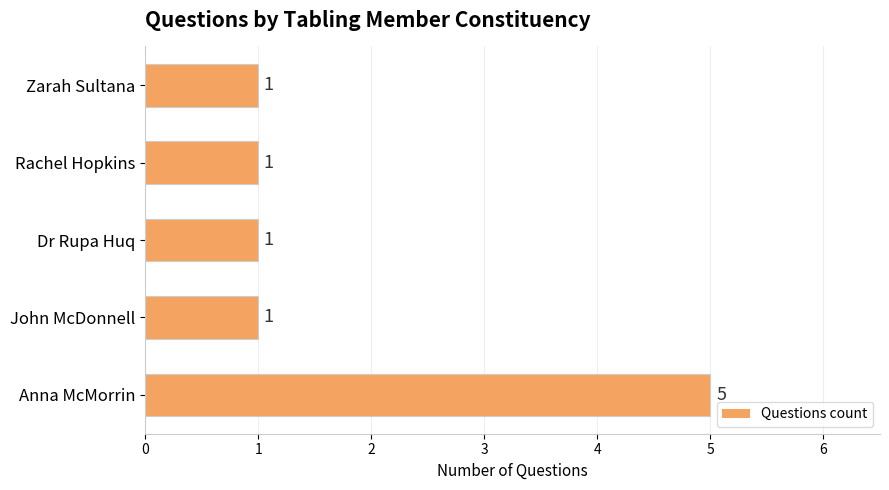

How many series are shown in this chart?

1